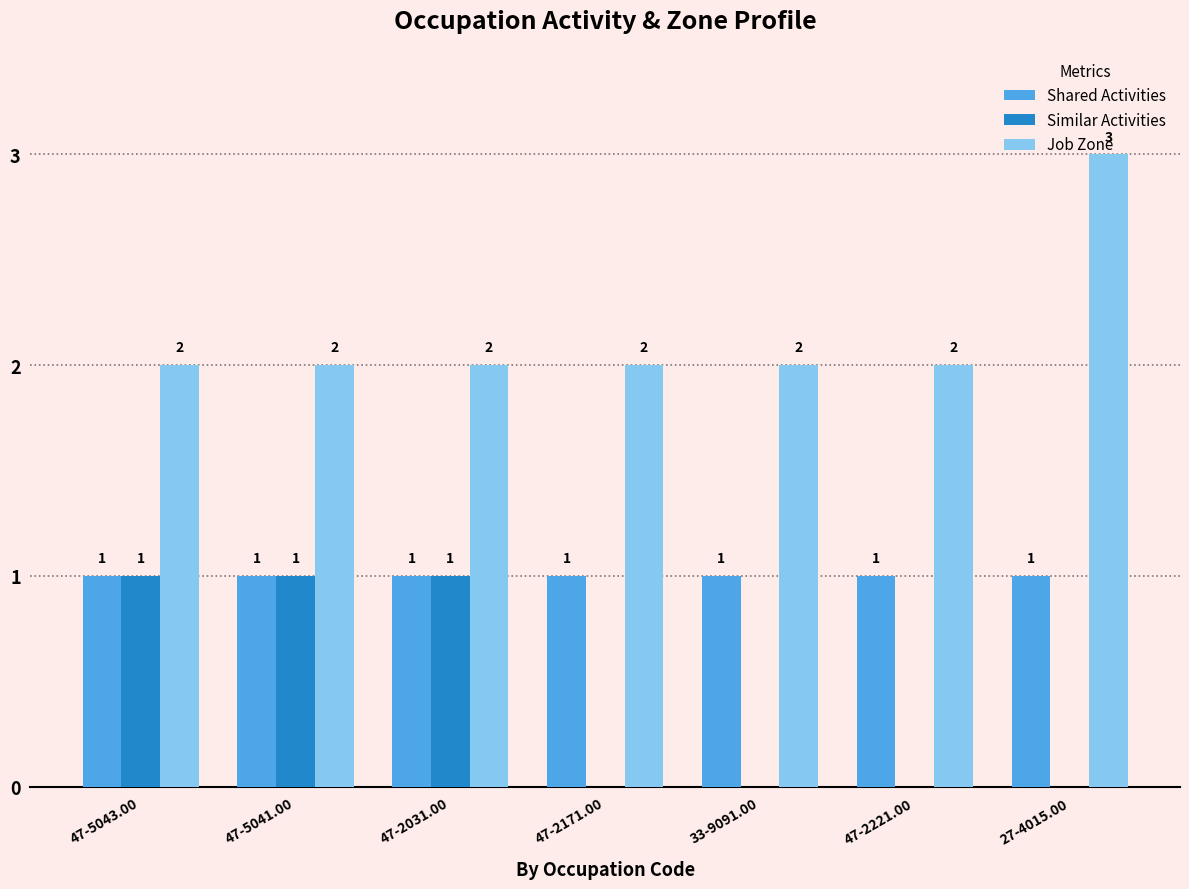

The value of Job Zone at 33-9091.00 is 3. True or false?

False